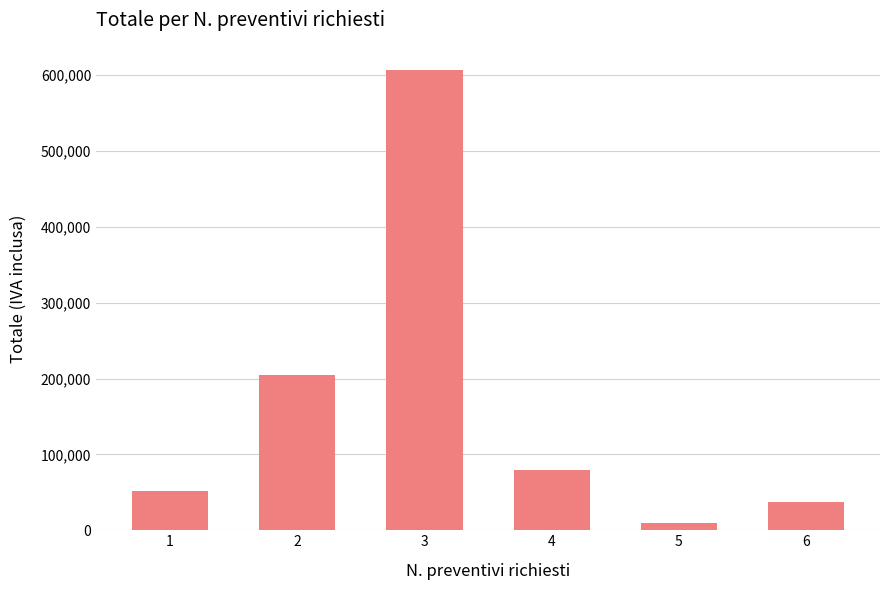

What value does the data have at 3?

606923.2